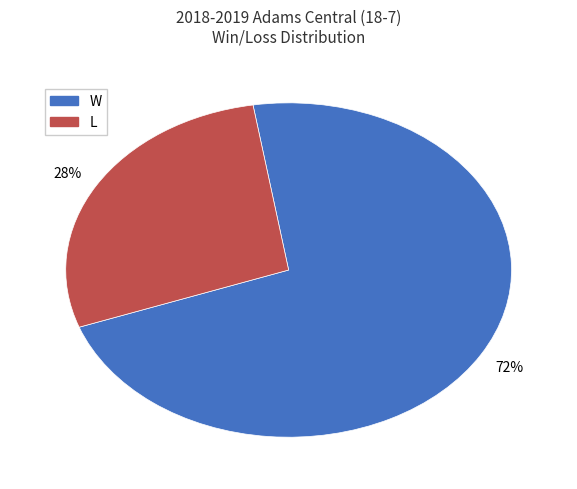

How many slices are in this pie chart?

2